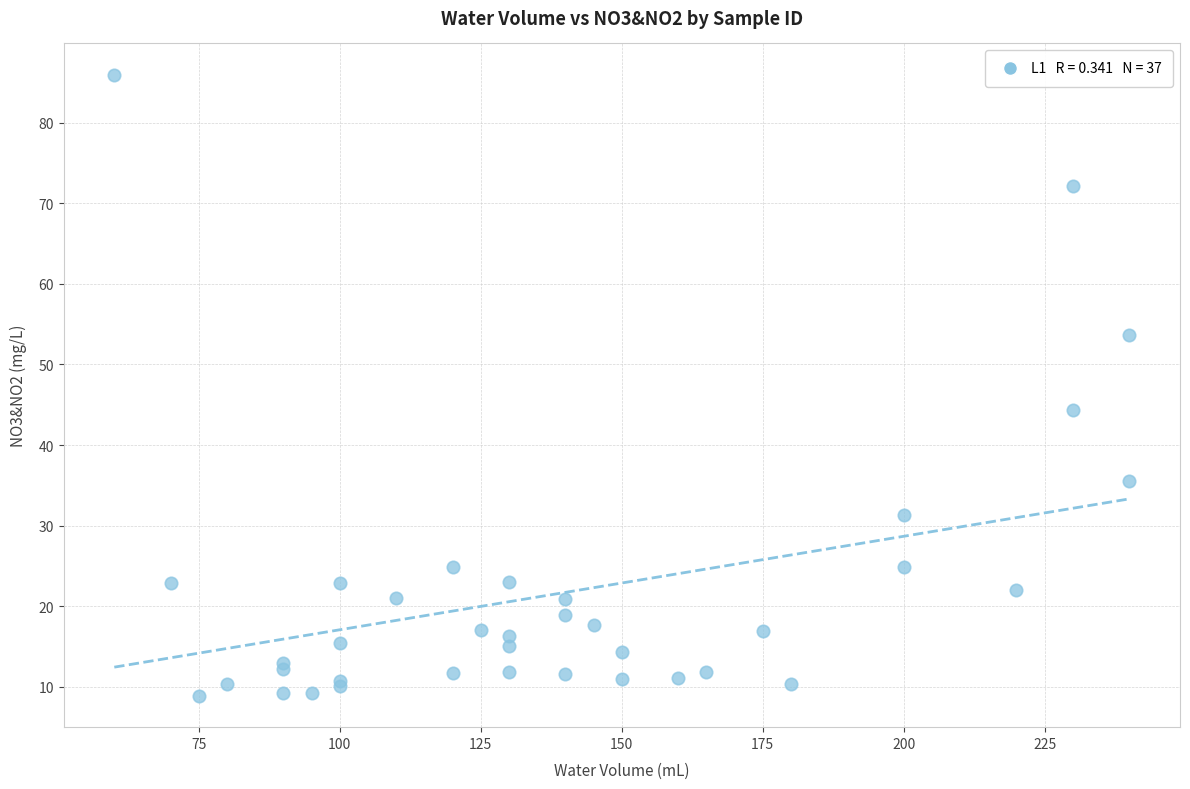

What Y value in the scatter plot is closest to 47?

44.4